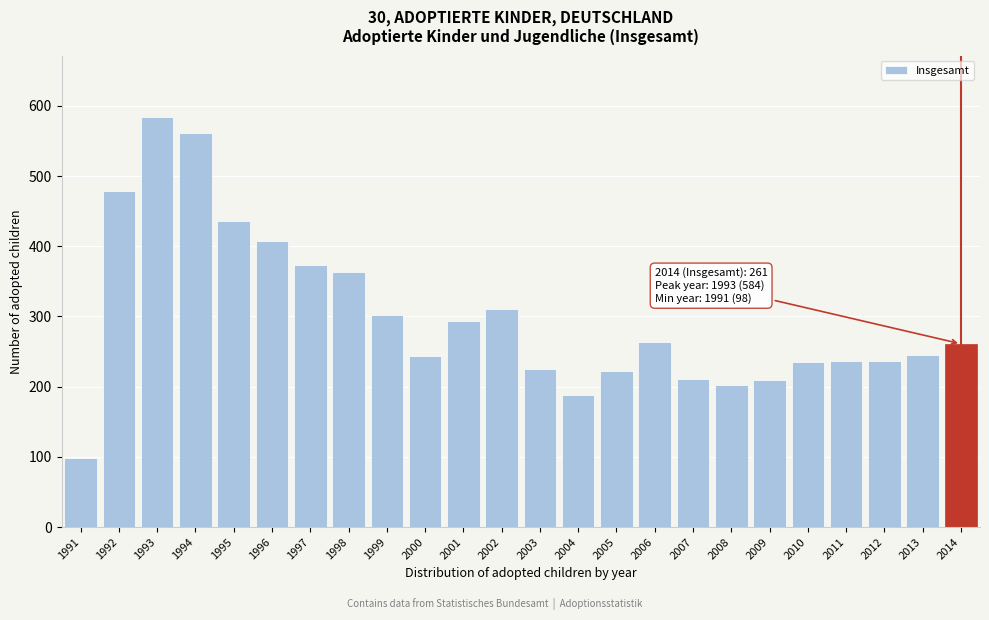

What is the value of the 5th bar from the left?

436